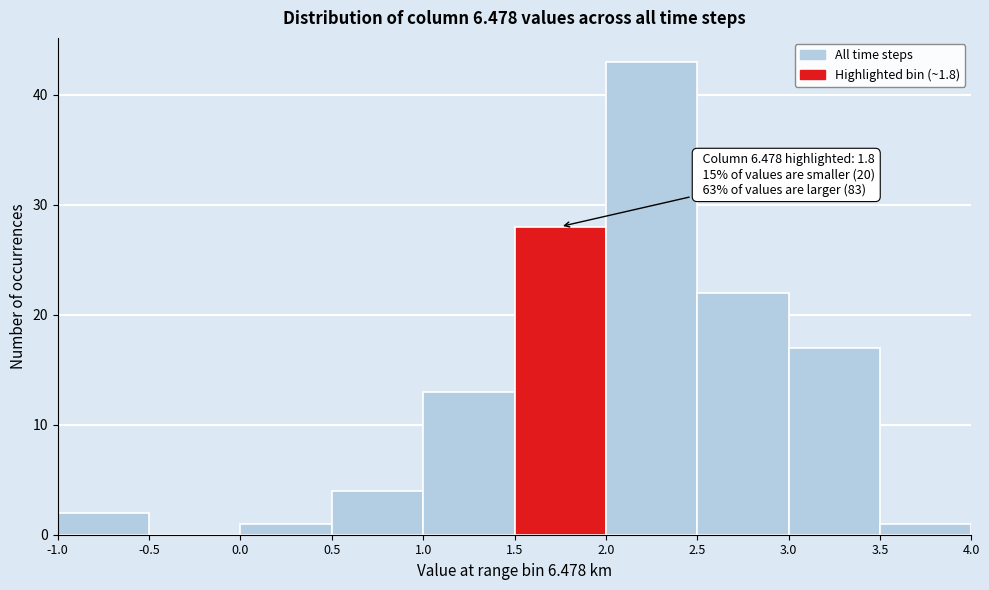

Which range on the x-axis has the tallest bar?

2.0 to 2.5